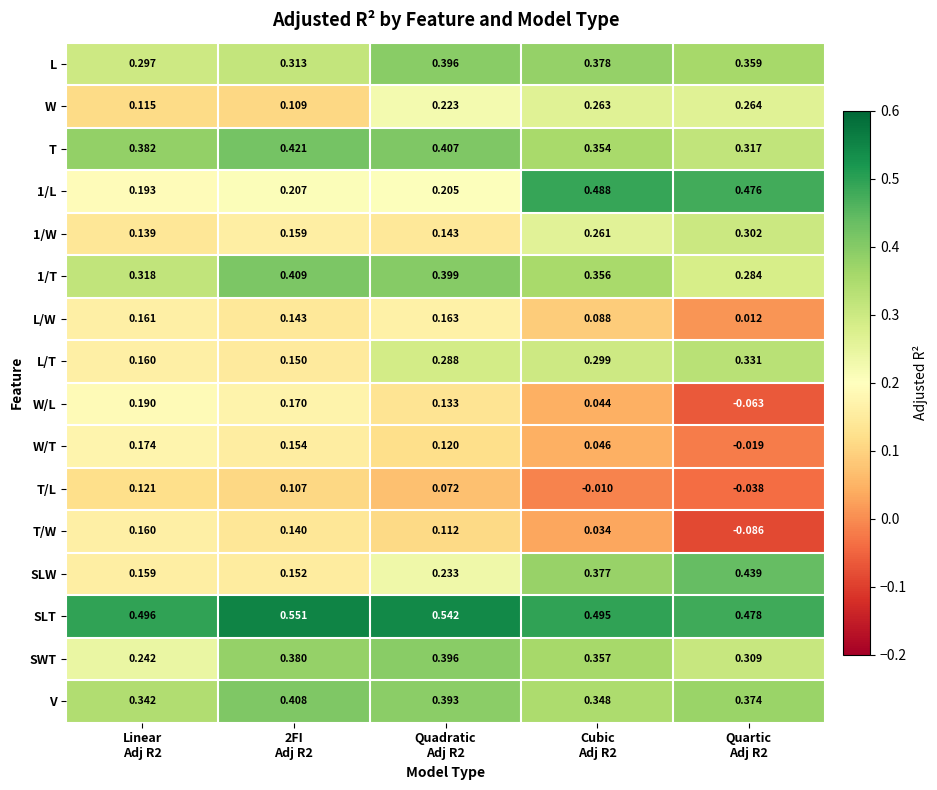

Which series has the largest total across all categories?

SLT